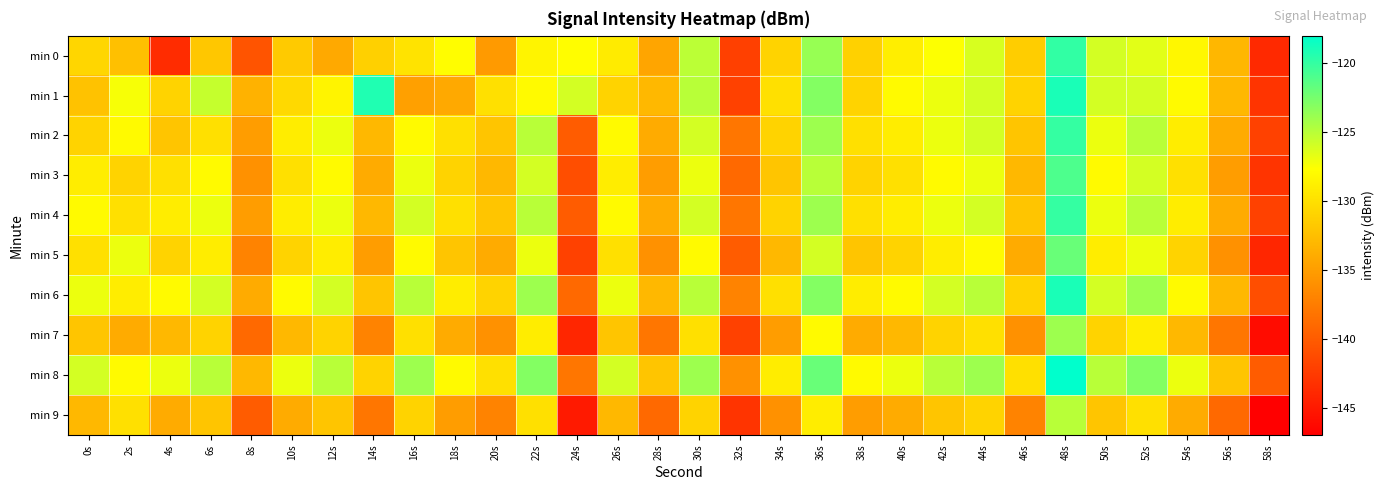

Reading left to right, transcribe all the data shown in this chart.

min 0: 0s=-130.7	2s=-132.4	4s=-143.6	6s=-131.8	8s=-140.6	10s=-131.7	12s=-134.2	14s=-131.3	16s=-129.8	18s=-127.8	20s=-135.3	22s=-128.5	24s=-127.8	26s=-129.1	28s=-134.5	30s=-125.1	32s=-142.1	34s=-131.0	36s=-123.8	38s=-131.1	40s=-128.9	42s=-127.6	44s=-126.2	46s=-131.4	48s=-119.9	50s=-126.0	52s=-126.6	54s=-128.3	56s=-133.1	58s=-143.9
min 1: 0s=-132.3	2s=-127.4	4s=-131.0	6s=-125.5	8s=-133.5	10s=-130.5	12s=-128.4	14s=-119.2	16s=-134.8	18s=-134.2	20s=-130.0	22s=-128.0	24s=-126.0	26s=-131.0	28s=-133.0	30s=-125.0	32s=-142.0	34s=-130.0	36s=-123.0	38s=-131.0	40s=-128.0	42s=-127.0	44s=-126.0	46s=-131.0	48s=-119.0	50s=-126.0	52s=-126.0	54s=-128.0	56s=-133.0	58s=-143.0
min 2: 0s=-131.0	2s=-128.0	4s=-132.0	6s=-130.0	8s=-135.0	10s=-129.0	12s=-127.0	14s=-133.0	16s=-128.0	18s=-130.0	20s=-132.0	22s=-125.0	24s=-140.0	26s=-128.0	28s=-134.0	30s=-126.0	32s=-138.0	34s=-131.0	36s=-124.0	38s=-130.0	40s=-129.0	42s=-127.0	44s=-126.0	46s=-132.0	48s=-120.0	50s=-127.0	52s=-125.0	54s=-129.0	56s=-134.0	58s=-142.0
min 3: 0s=-129.0	2s=-131.0	4s=-130.0	6s=-128.0	8s=-136.0	10s=-130.0	12s=-128.0	14s=-134.0	16s=-127.0	18s=-131.0	20s=-133.0	22s=-126.0	24s=-141.0	26s=-129.0	28s=-135.0	30s=-127.0	32s=-139.0	34s=-132.0	36s=-125.0	38s=-131.0	40s=-130.0	42s=-128.0	44s=-127.0	46s=-133.0	48s=-121.0	50s=-128.0	52s=-126.0	54s=-130.0	56s=-135.0	58s=-143.0
min 4: 0s=-128.0	2s=-130.0	4s=-129.0	6s=-127.0	8s=-135.0	10s=-129.0	12s=-127.0	14s=-133.0	16s=-126.0	18s=-130.0	20s=-132.0	22s=-125.0	24s=-140.0	26s=-128.0	28s=-134.0	30s=-126.0	32s=-138.0	34s=-131.0	36s=-124.0	38s=-130.0	40s=-129.0	42s=-127.0	44s=-126.0	46s=-132.0	48s=-120.0	50s=-127.0	52s=-125.0	54s=-129.0	56s=-134.0	58s=-142.0
min 5: 0s=-130.0	2s=-127.0	4s=-131.0	6s=-129.0	8s=-137.0	10s=-131.0	12s=-129.0	14s=-135.0	16s=-128.0	18s=-132.0	20s=-134.0	22s=-127.0	24s=-142.0	26s=-130.0	28s=-136.0	30s=-128.0	32s=-140.0	34s=-133.0	36s=-126.0	38s=-132.0	40s=-131.0	42s=-129.0	44s=-128.0	46s=-134.0	48s=-122.0	50s=-129.0	52s=-127.0	54s=-131.0	56s=-136.0	58s=-144.0
min 6: 0s=-127.0	2s=-129.0	4s=-128.0	6s=-126.0	8s=-134.0	10s=-128.0	12s=-126.0	14s=-132.0	16s=-125.0	18s=-129.0	20s=-131.0	22s=-124.0	24s=-139.0	26s=-127.0	28s=-133.0	30s=-125.0	32s=-137.0	34s=-130.0	36s=-123.0	38s=-129.0	40s=-128.0	42s=-126.0	44s=-125.0	46s=-131.0	48s=-119.0	50s=-126.0	52s=-124.0	54s=-128.0	56s=-133.0	58s=-141.0
min 7: 0s=-132.0	2s=-134.0	4s=-133.0	6s=-131.0	8s=-139.0	10s=-133.0	12s=-131.0	14s=-137.0	16s=-130.0	18s=-134.0	20s=-136.0	22s=-129.0	24s=-144.0	26s=-132.0	28s=-138.0	30s=-130.0	32s=-142.0	34s=-135.0	36s=-128.0	38s=-134.0	40s=-133.0	42s=-131.0	44s=-130.0	46s=-136.0	48s=-124.0	50s=-131.0	52s=-129.0	54s=-133.0	56s=-138.0	58s=-146.0
min 8: 0s=-126.0	2s=-128.0	4s=-127.0	6s=-125.0	8s=-133.0	10s=-127.0	12s=-125.0	14s=-131.0	16s=-124.0	18s=-128.0	20s=-130.0	22s=-123.0	24s=-138.0	26s=-126.0	28s=-132.0	30s=-124.0	32s=-136.0	34s=-129.0	36s=-122.0	38s=-128.0	40s=-127.0	42s=-125.0	44s=-124.0	46s=-130.0	48s=-118.0	50s=-125.0	52s=-123.0	54s=-127.0	56s=-132.0	58s=-140.0
min 9: 0s=-133.0	2s=-130.0	4s=-134.0	6s=-132.0	8s=-140.0	10s=-134.0	12s=-132.0	14s=-138.0	16s=-131.0	18s=-135.0	20s=-137.0	22s=-130.0	24s=-145.0	26s=-133.0	28s=-139.0	30s=-131.0	32s=-143.0	34s=-136.0	36s=-129.0	38s=-135.0	40s=-134.0	42s=-132.0	44s=-131.0	46s=-137.0	48s=-125.0	50s=-132.0	52s=-130.0	54s=-134.0	56s=-139.0	58s=-147.0